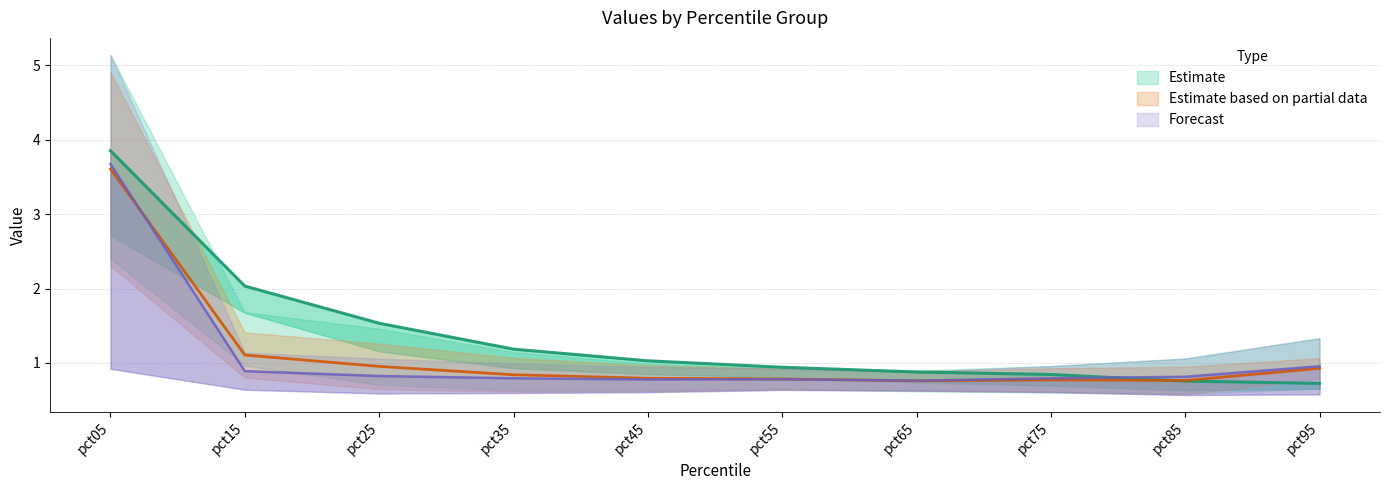

At which category is the sum across all series the highest?

pct05